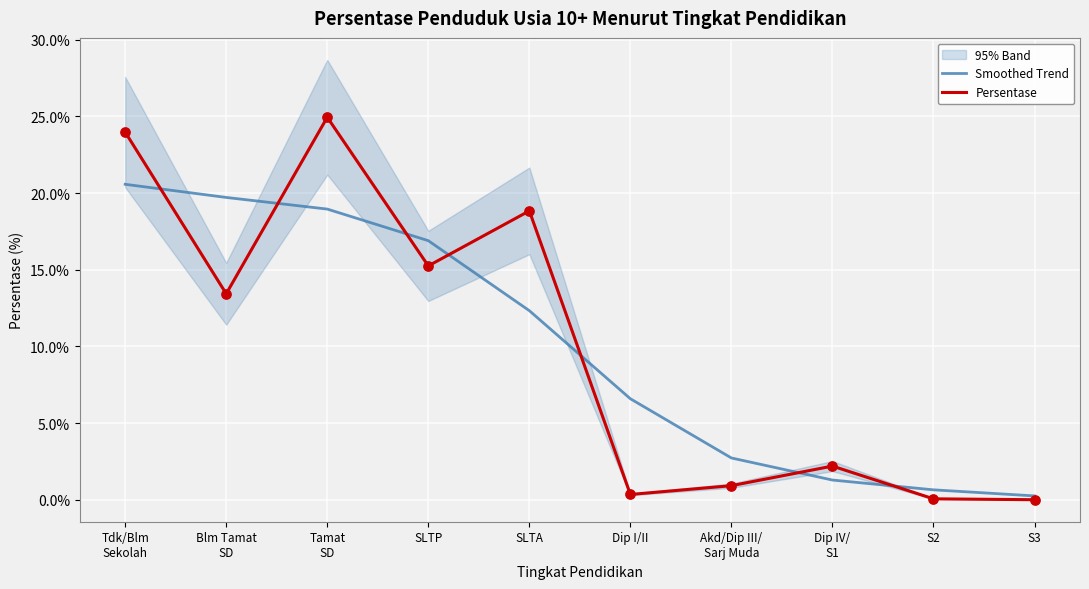

Which series has the widest spread of Y values?

Persentase